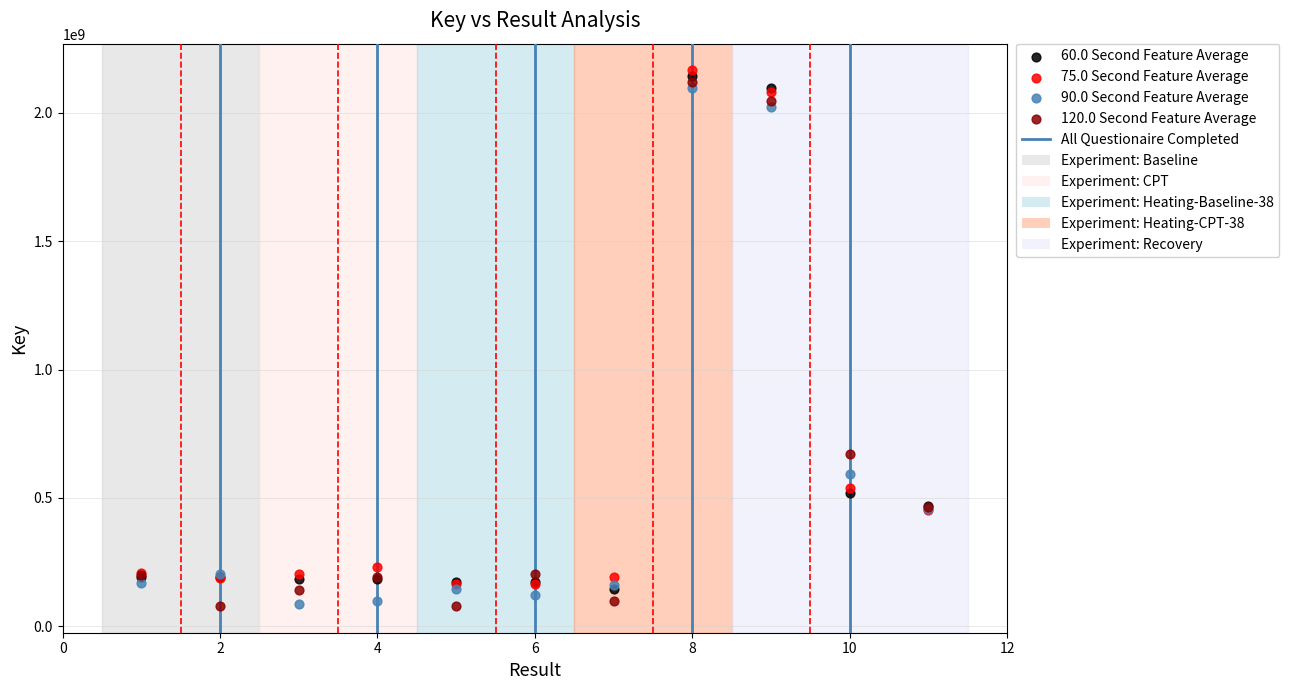

Which series has the widest spread of Y values?

120.0 Second Feature Average